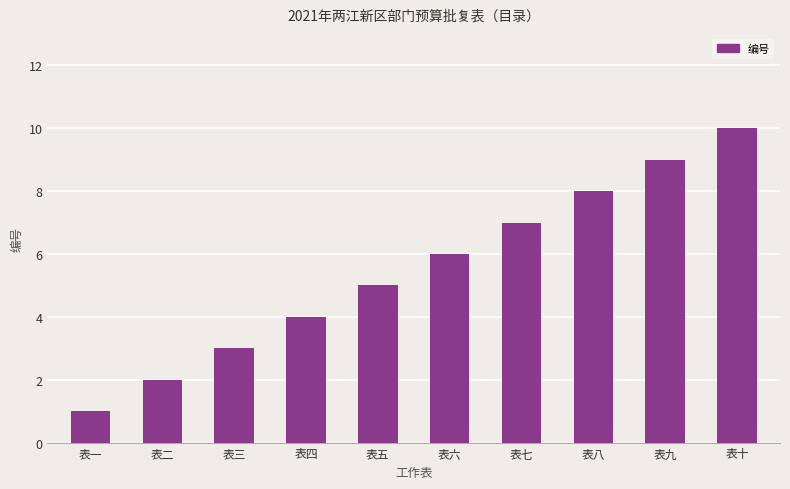

Approximately how many times larger is the value at 表五 compared to 表二?

2.5